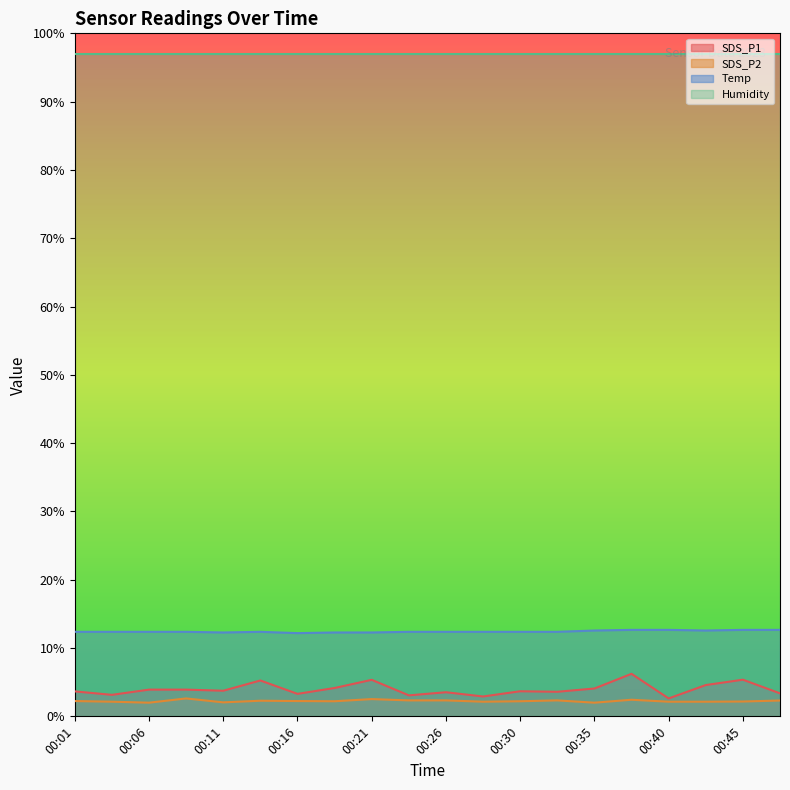

How many data points in SDS_P1 are above 3?

18